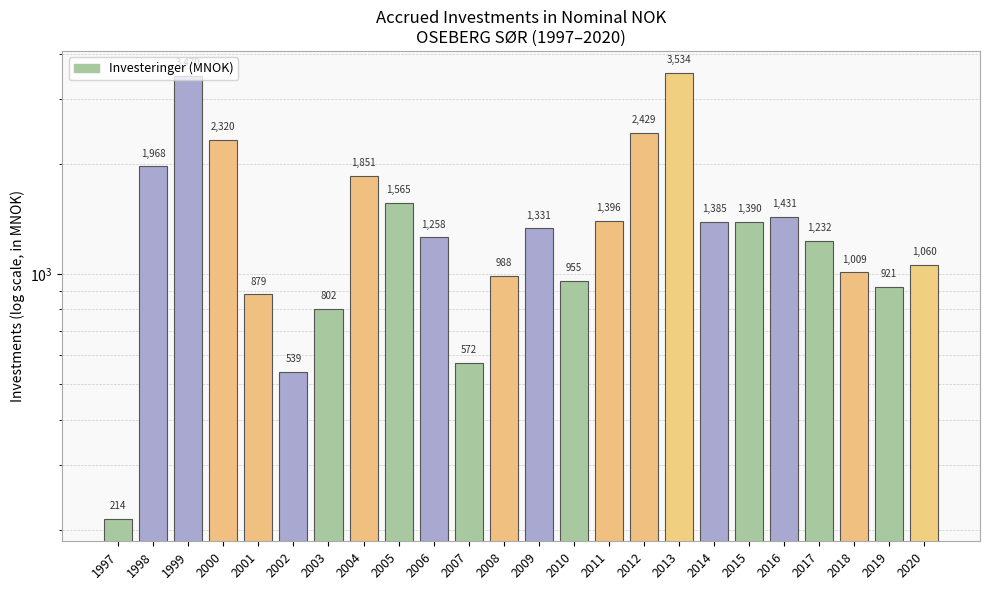

List the labels in order of value, smallest first.

1997, 2002, 2007, 2003, 2001, 2019, 2010, 2008, 2018, 2020, 2017, 2006, 2009, 2014, 2015, 2011, 2016, 2005, 2004, 1998, 2000, 2012, 1999, 2013